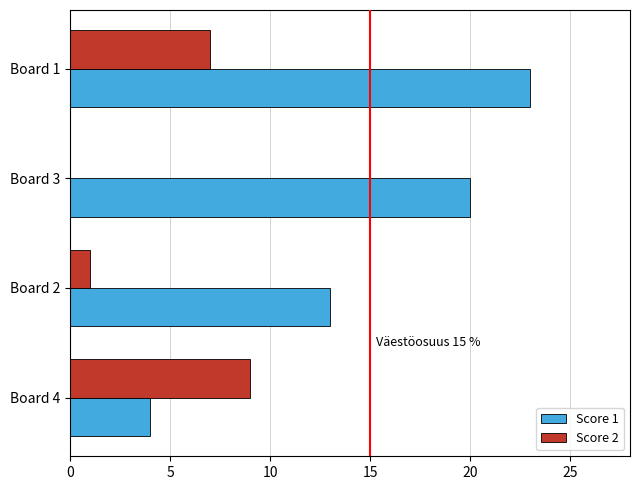

Which series changed the most between Board 1 and Board 4?

Score 1